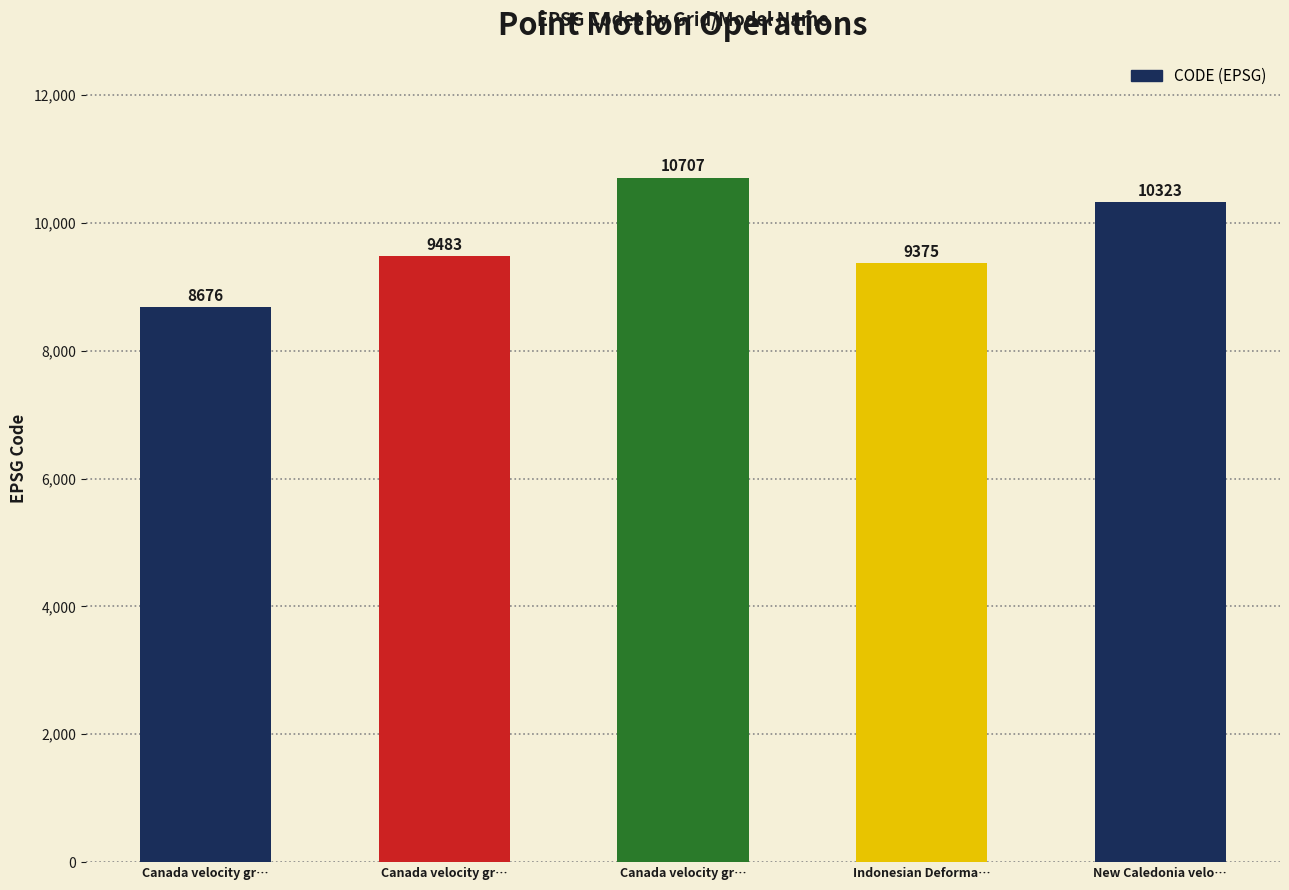

Are the bars grouped side by side (vs. stacked)?

No